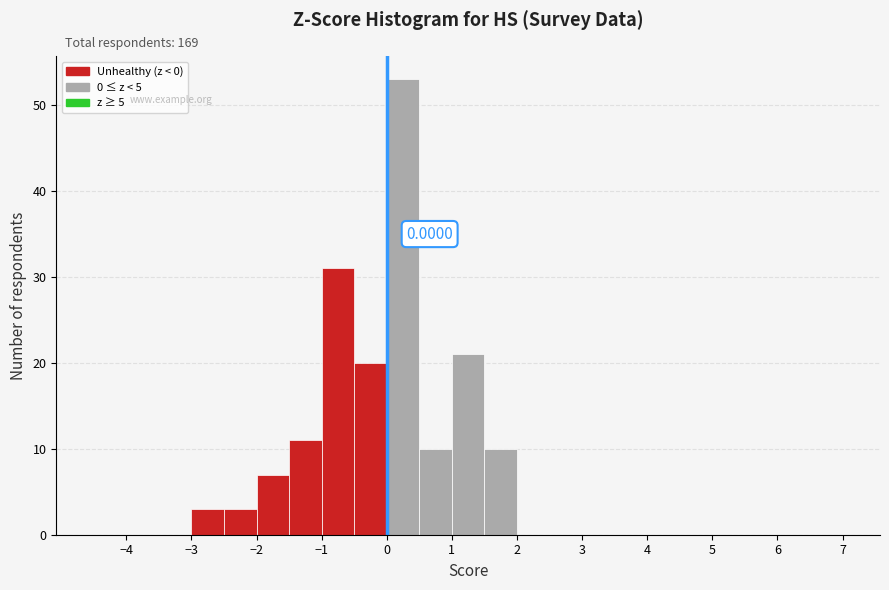

Which range on the x-axis has the tallest bar?

0.0 to 0.5